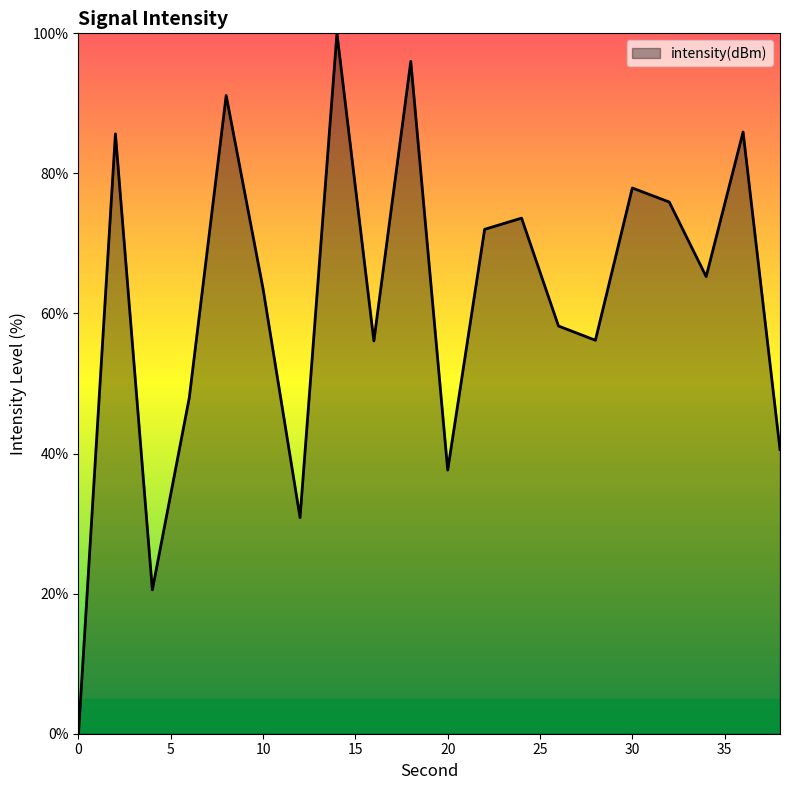

How many values exceed 65?

10